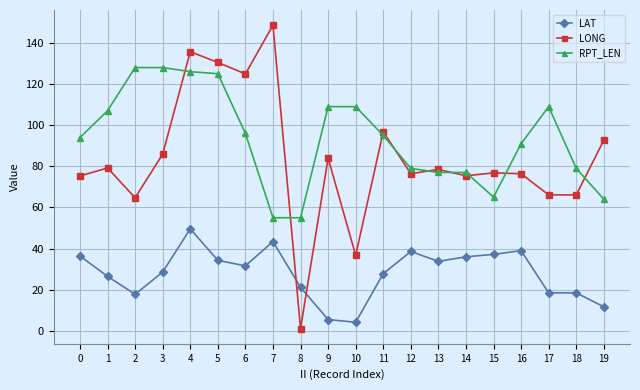

Is the value of LAT at 0 greater than the value of RPT_LEN at 14?

No